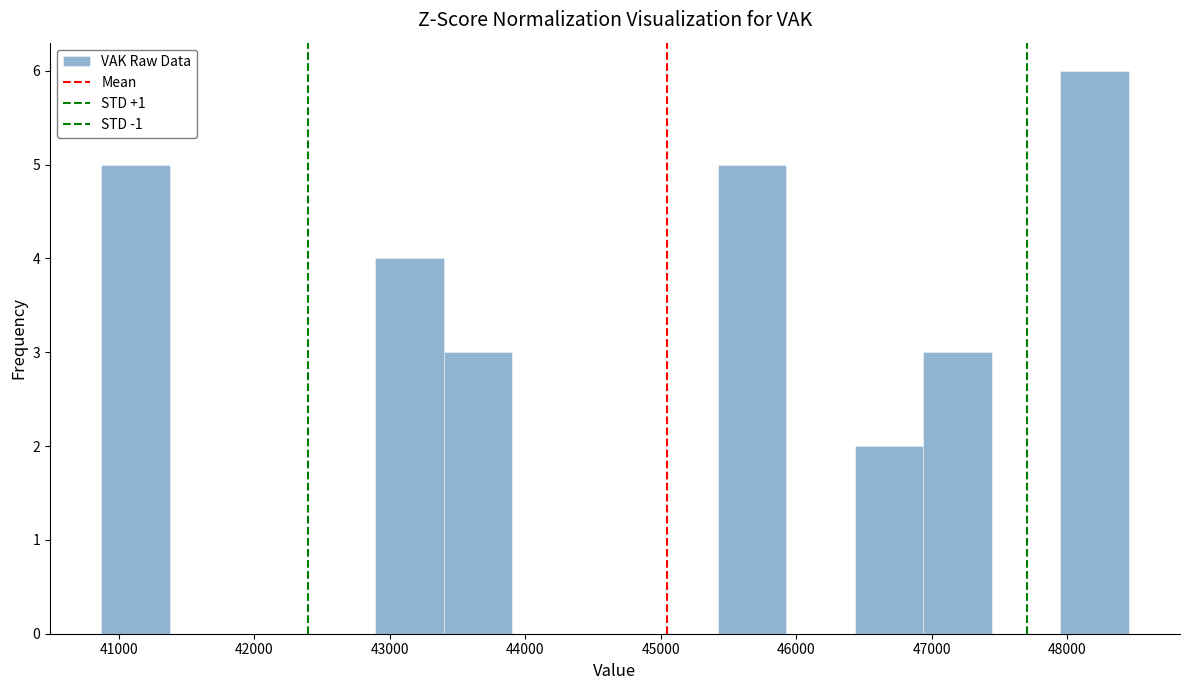

Reading left to right, transcribe this chart: for each bar, give the range it covers on the x-axis and its height. Neither the bar edges nor the heights are printed on the chart, so give them approximately, as read against the axes.

40900 to 41400: 5
41400 to 41900: 0
41900 to 42400: 0
42400 to 42900: 0
42900 to 43400: 4
43400 to 43900: 3
43900 to 44400: 0
44400 to 44900: 0
44900 to 45400: 0
45400 to 45900: 5
45900 to 46400: 0
46400 to 46900: 2
46900 to 47400: 3
47400 to 47900: 0
47900 to 48500: 6